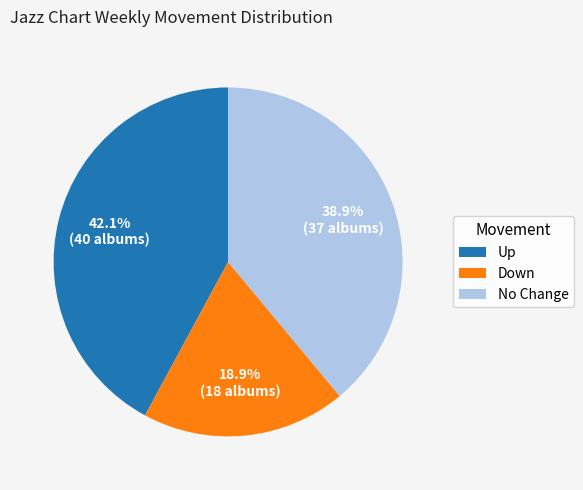

Combined, do Up and No Change account for over 50%?

Yes